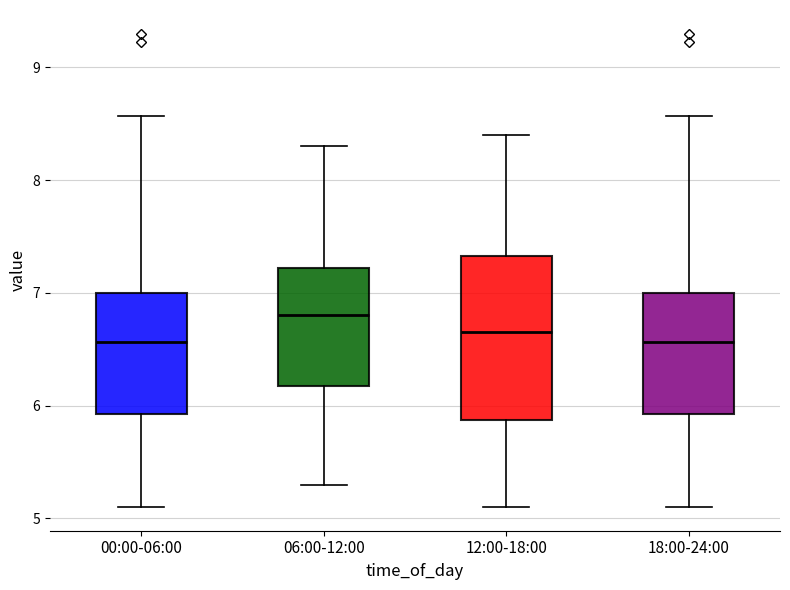

Reading left to right, read every box against the y-axis: the position of its median line, the range the box covers, and the ends of its whiskers. The values are not printed on the chart, so give them approximately, as read against the axis.

00:00-06:00: median 6.6, box 5.9 to 7.0, whiskers 5.1 to 8.6
06:00-12:00: median 6.8, box 6.2 to 7.2, whiskers 5.3 to 8.3
12:00-18:00: median 6.7, box 5.9 to 7.3, whiskers 5.1 to 8.4
18:00-24:00: median 6.6, box 5.9 to 7.0, whiskers 5.1 to 8.6